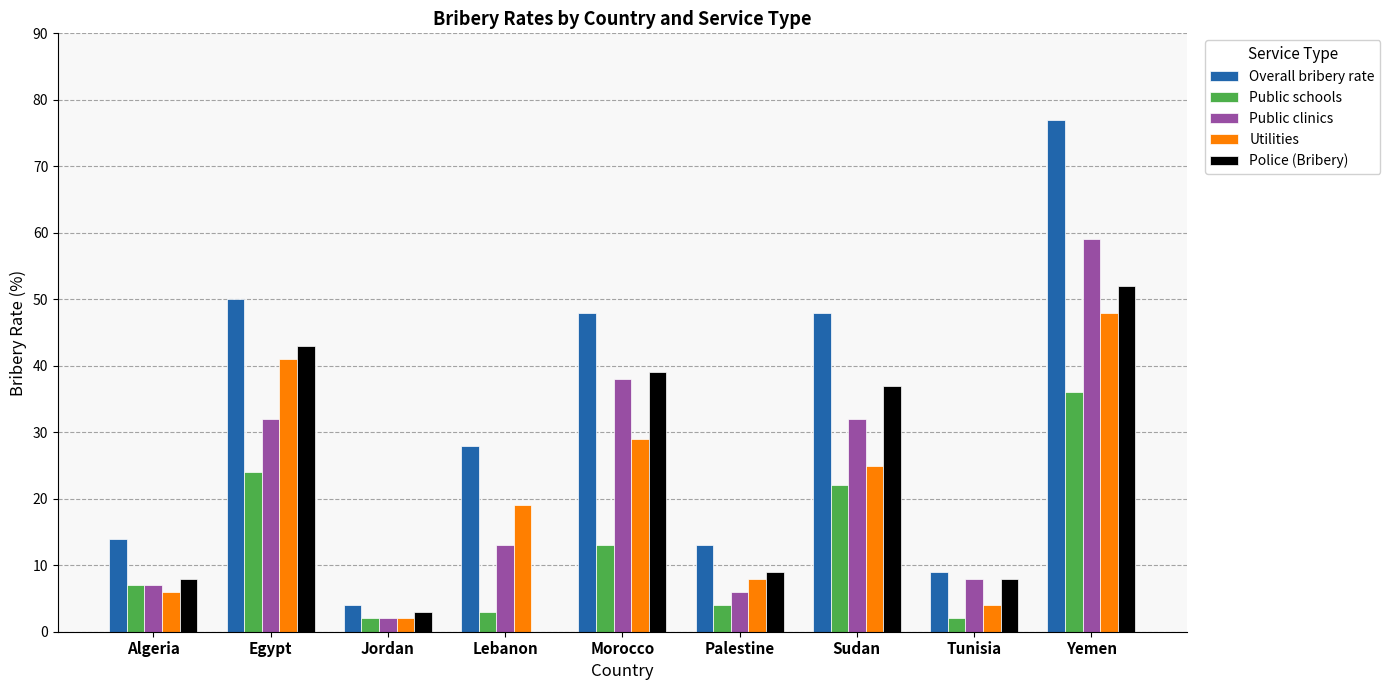

The value of Utilities at Lebanon is 19. True or false?

True